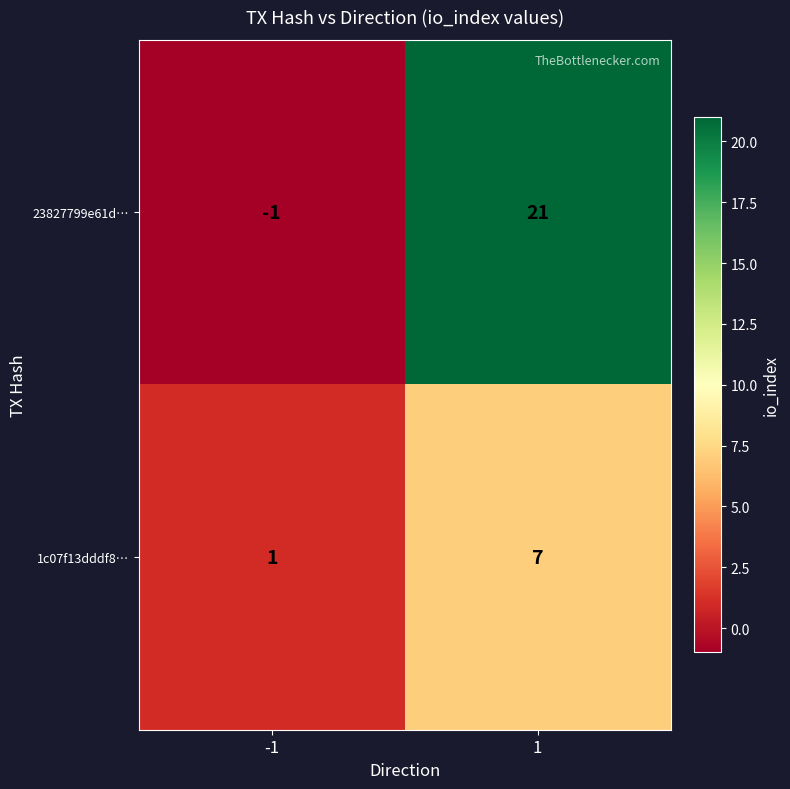

List the series in order of their peak value, lowest first.

1c07f13dddf8…, 23827799e61d…